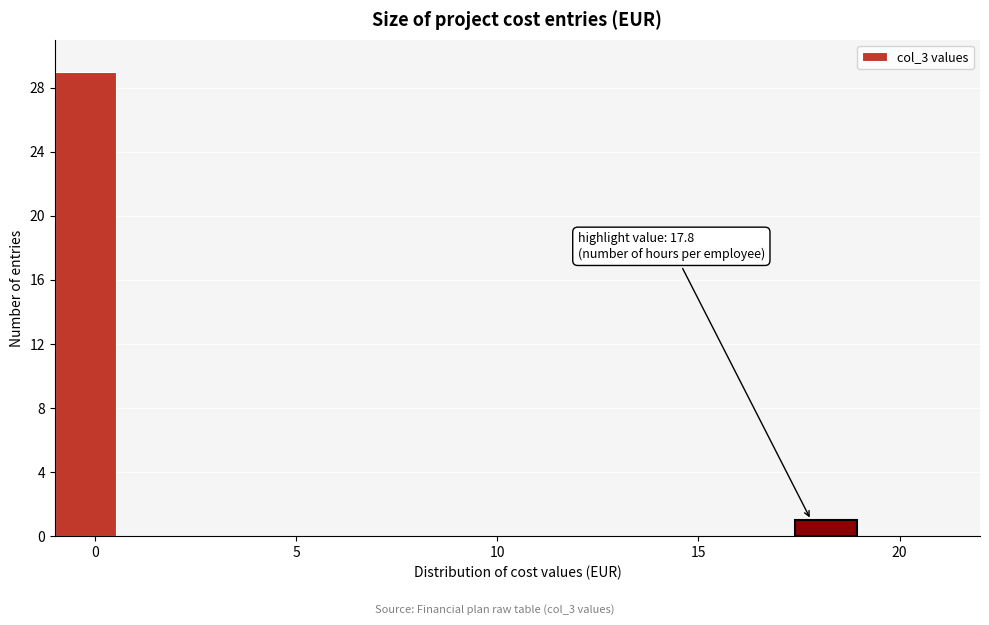

Around what value on the x-axis is the tallest bar? Give the approximate position of its centre, as read against the axis.

0.0